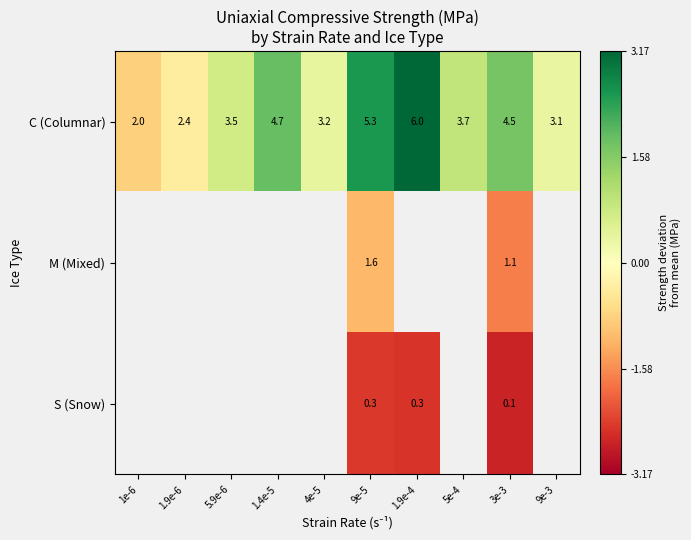

The M (Mixed) series shows -1.1 at 9e-5. True or false?

True